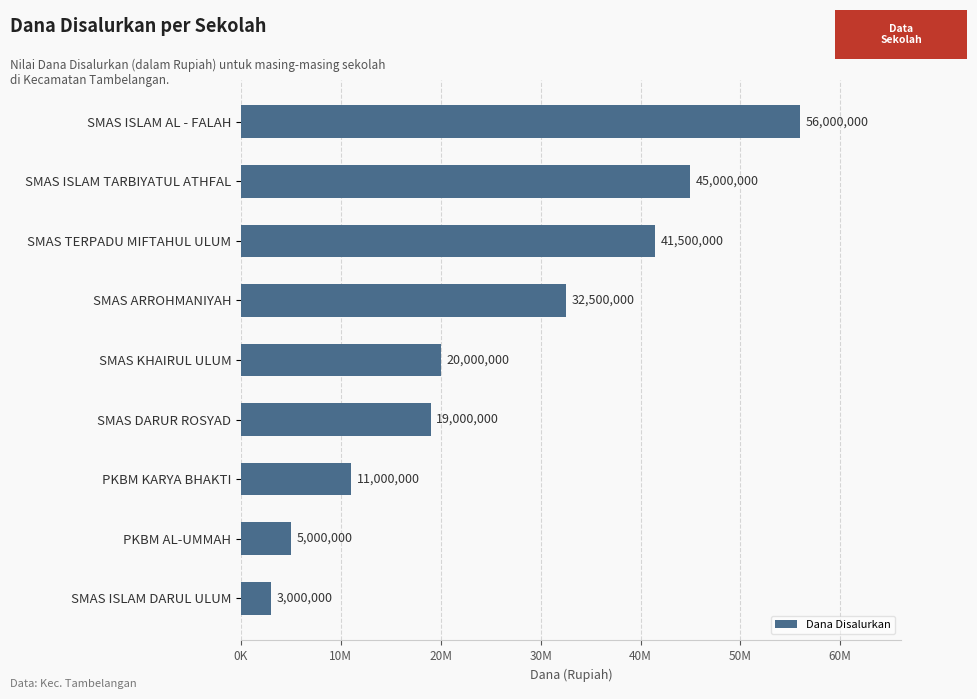

What is the difference between the maximum and minimum values?

53000000